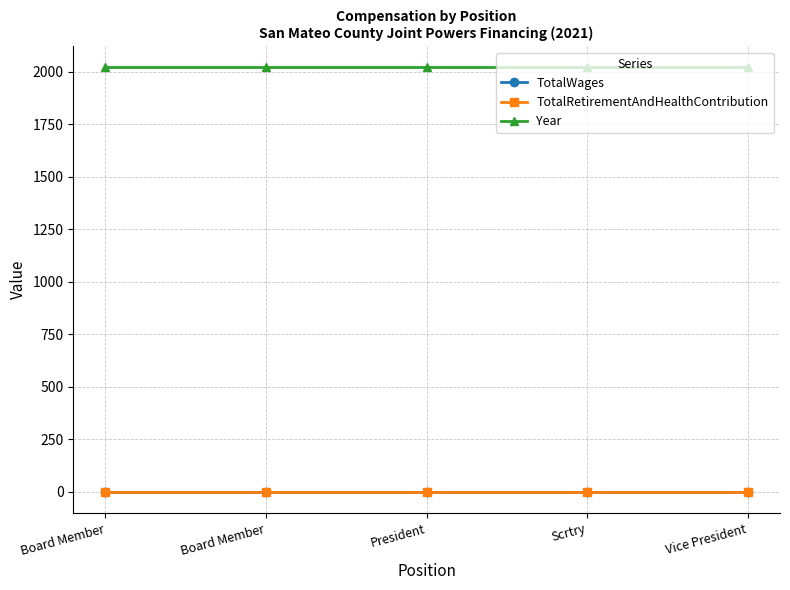

Does the chart have visible grid lines?

Yes